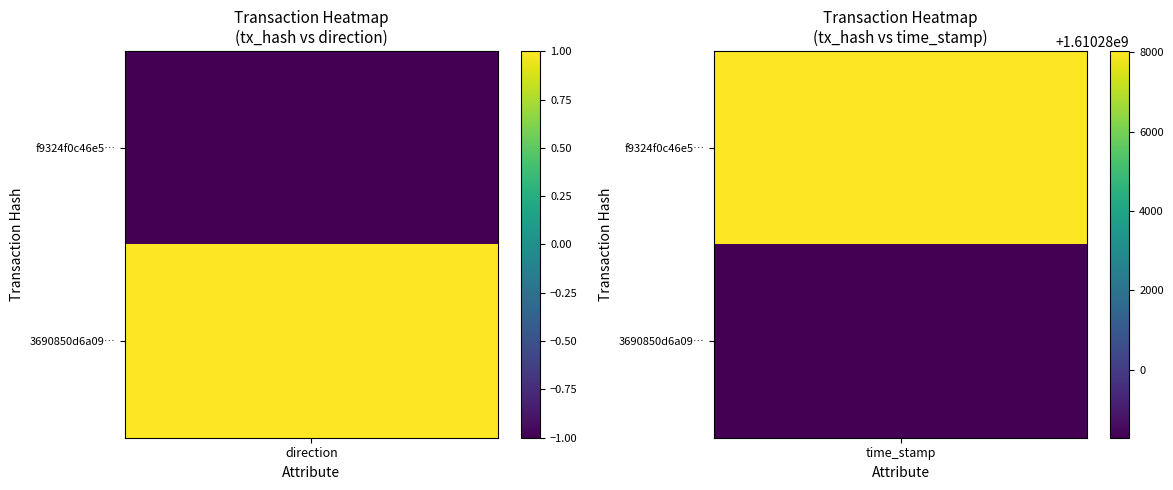

What is the difference between the highest and lowest values at time_stamp?

9733